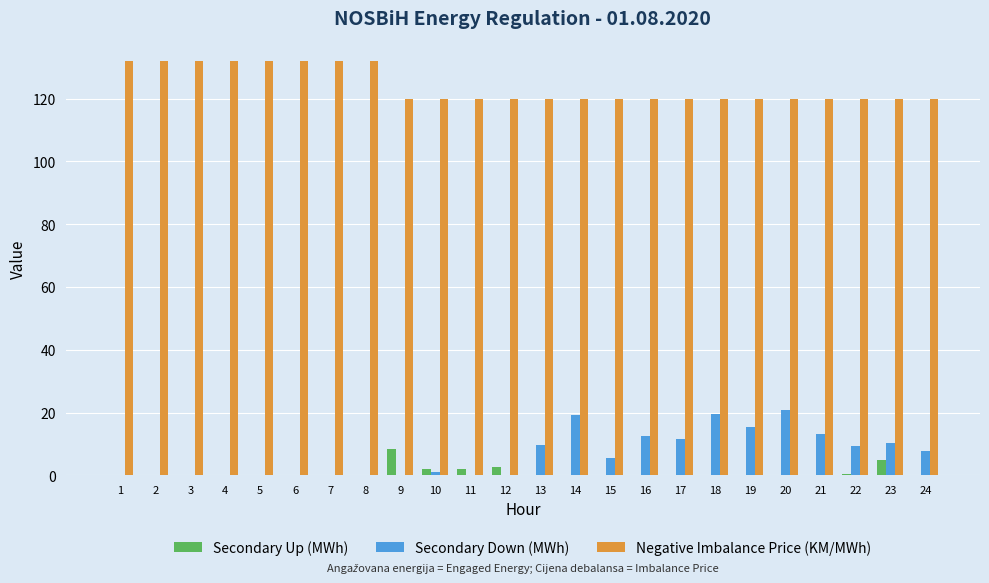

What is the maximum value for Secondary Up (MWh)?

8.4